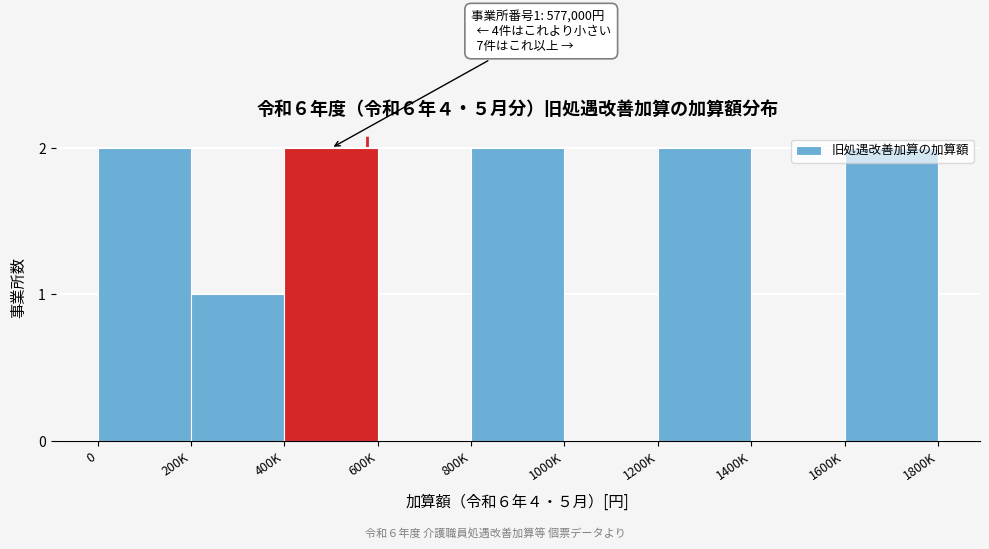

Approximately how many times larger is the value at 0 compared to 800K?

1.0